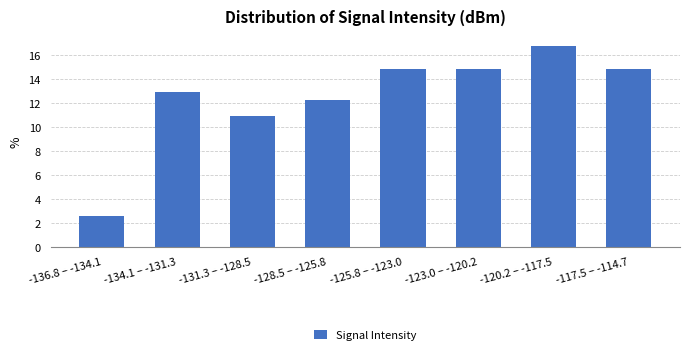

Reading right to left, extract all data points from this chart.

14.8	16.8	14.8	14.8	12.3	11.0	12.9	2.6